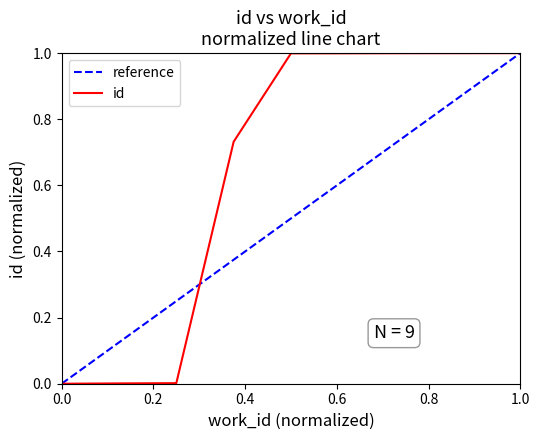

What is the difference between the maximum and minimum values?

1.0